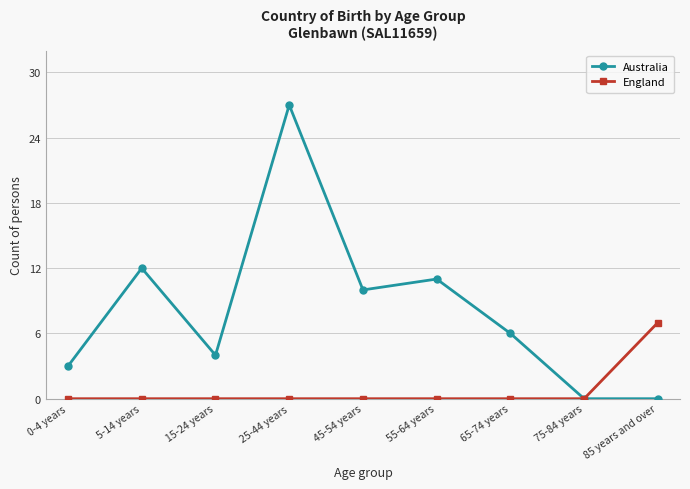

Where is the first local maximum for Australia?

5-14 years